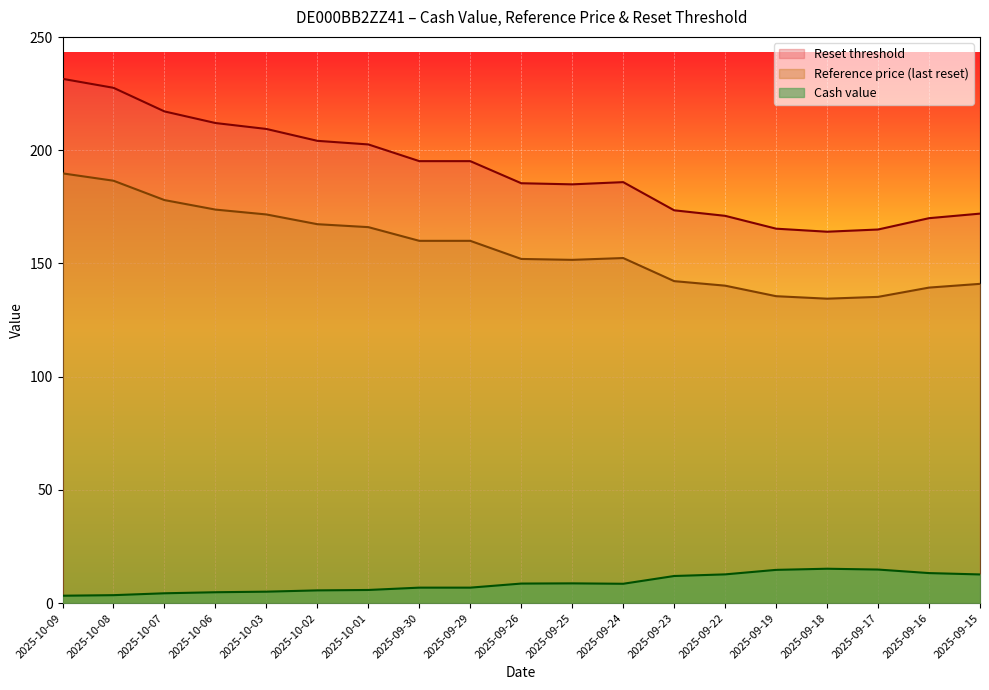

The Cash value series shows 25.0 at 2025-09-18. True or false?

False